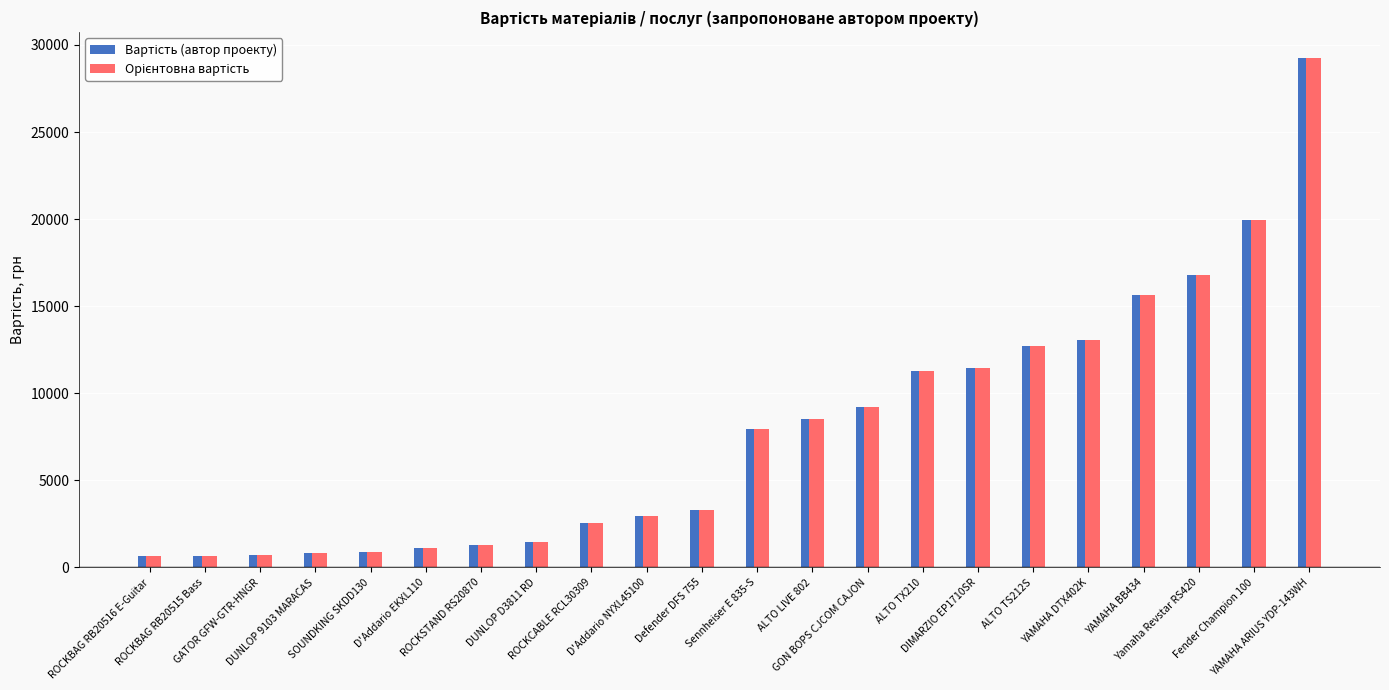

What is the maximum value shown in the chart?

29274